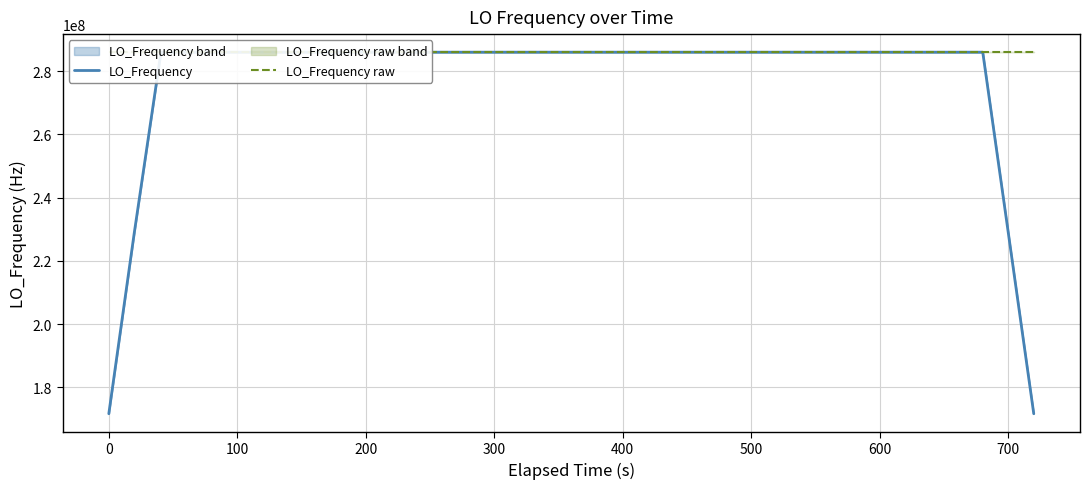

Is it true that LO_Frequency equals 286046998.9 at 200?

True